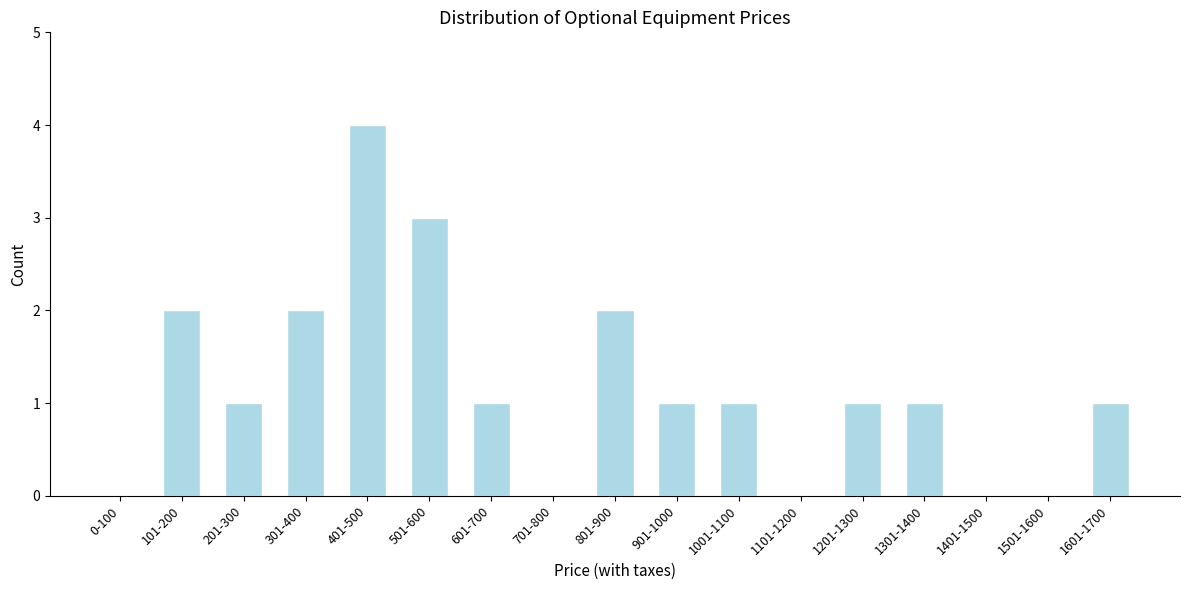

Reading right to left, transcribe all the data shown in this chart.

1601-1700=1	1501-1600=0	1401-1500=0	1301-1400=1	1201-1300=1	1101-1200=0	1001-1100=1	901-1000=1	801-900=2	701-800=0	601-700=1	501-600=3	401-500=4	301-400=2	201-300=1	101-200=2	0-100=0